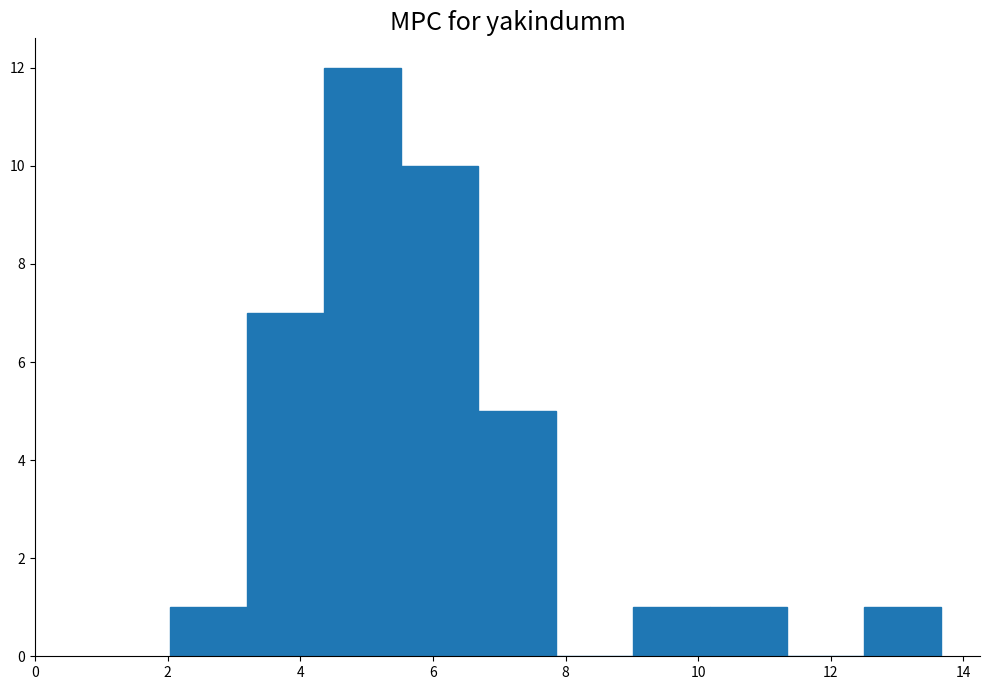

Reading left to right, transcribe this chart: for each bar, give the range it covers on the x-axis and its height. Neither the bar edges nor the heights are printed on the chart, so give them approximately, as read against the axes.

2.0 to 3.2: 1
3.2 to 4.4: 7
4.4 to 5.6: 12
5.6 to 6.6: 10
6.6 to 7.8: 5
7.8 to 9.0: 0
9.0 to 10.2: 1
10.2 to 11.4: 1
11.4 to 12.6: 0
12.6 to 13.6: 1